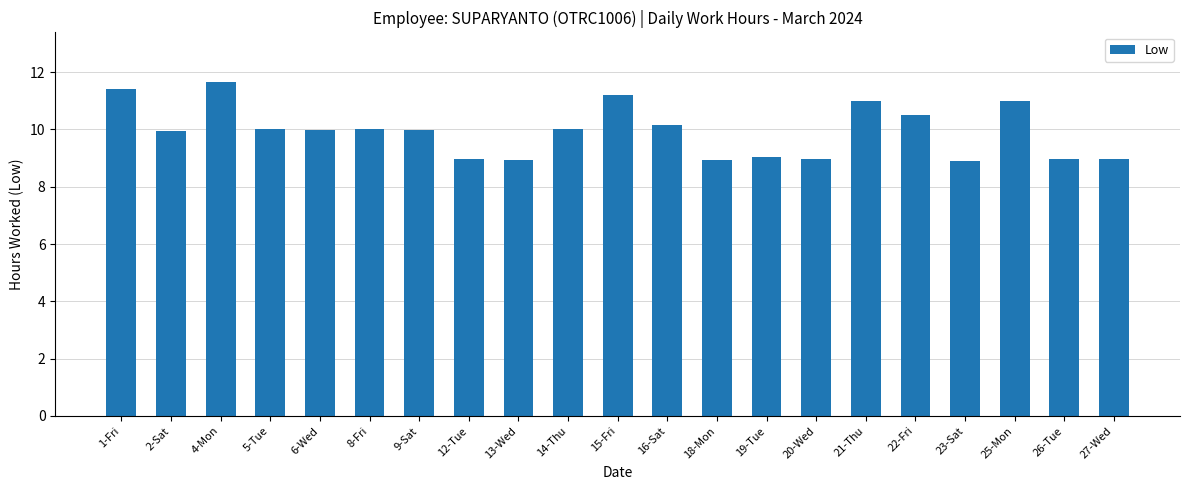

What is the greatest value displayed?

11.6